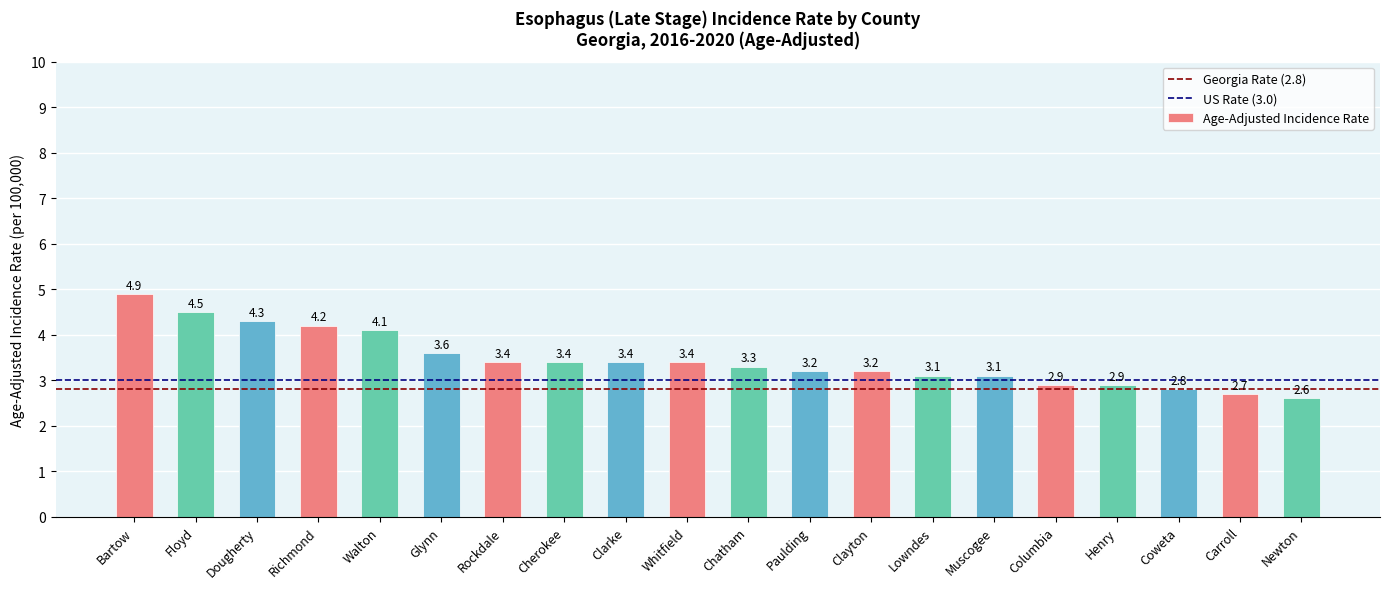

Count the number of values greater than 3.

15